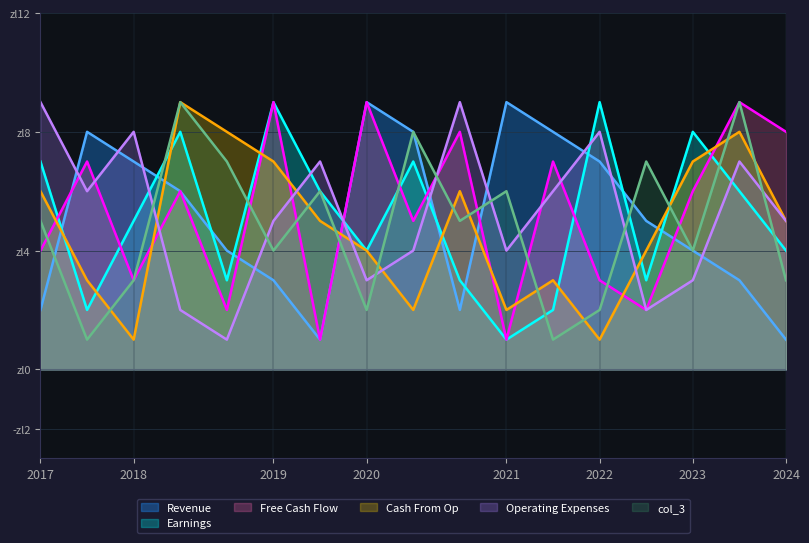

Does the chart have visible grid lines?

Yes